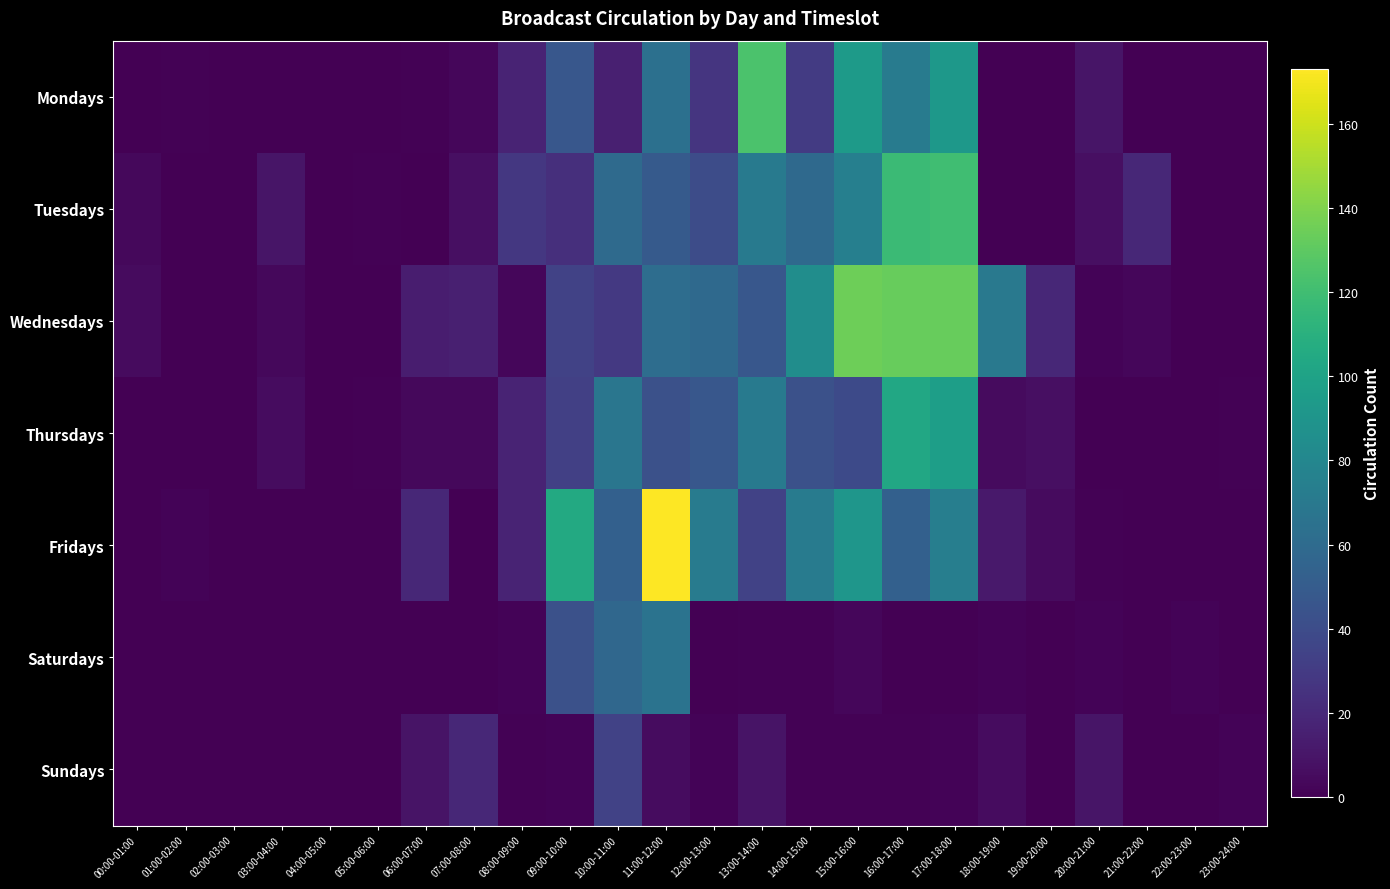

Between 02:00-03:00 and 07:00-08:00, which series saw the biggest shift?

Sundays